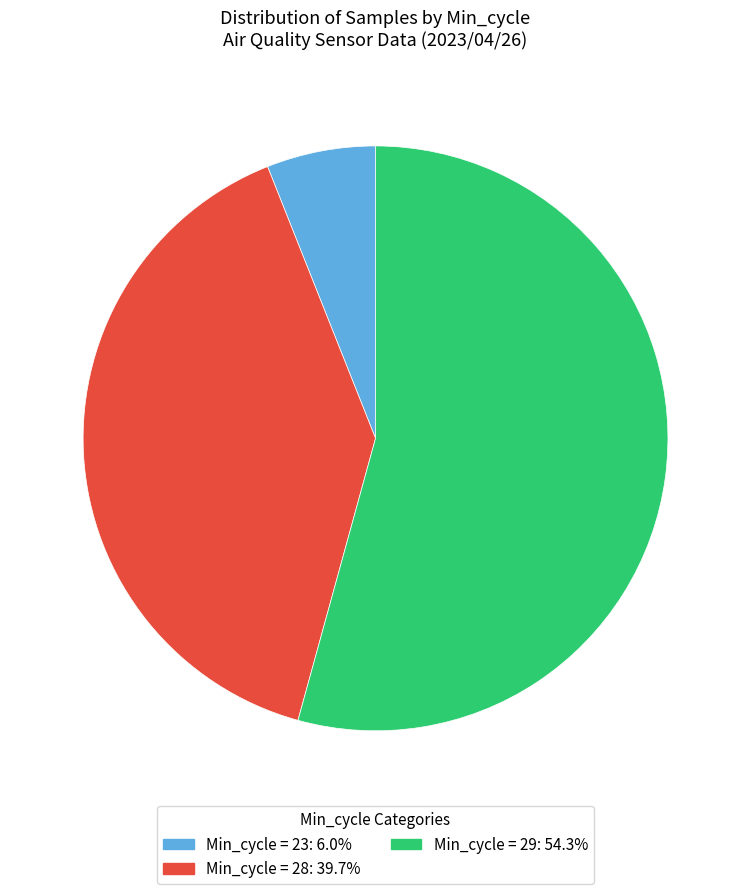

Is there any slice that represents more than half of the pie?

Yes